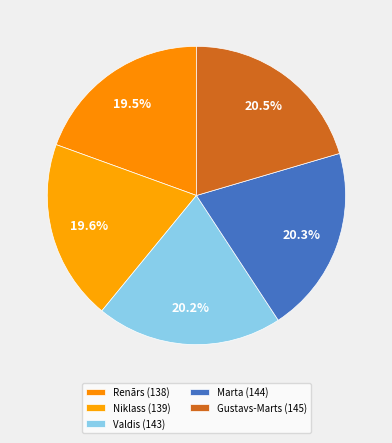

Approximately how many times larger is the value at Niklass compared to Valdis?

1.0